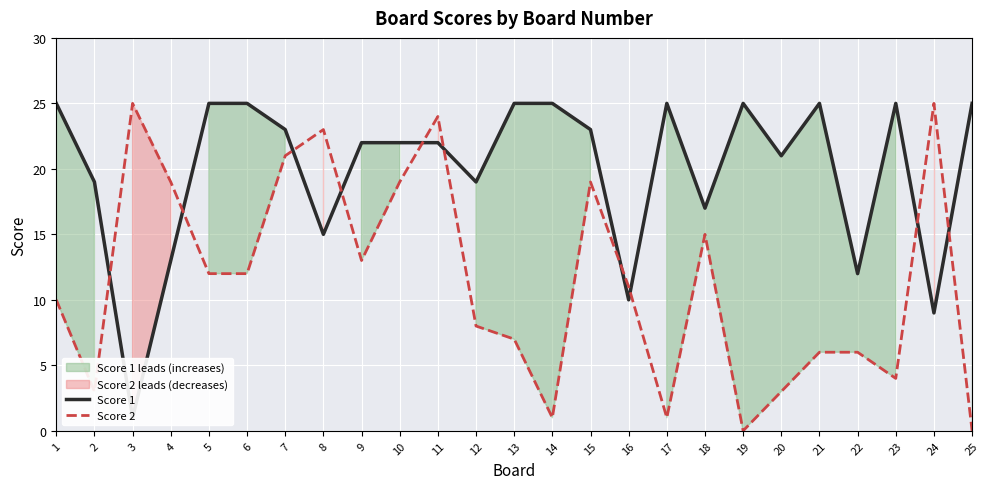

Reading left to right, what are all the values shown in this chart?

Score 1: 25	19	1	13	25	25	23	15	22	22	22	19	25	25	23	10	25	17	25	21	25	12	25	9	25
Score 2: 10	3	25	19	12	12	21	23	13	19	24	8	7	1	19	11	1	15	0	3	6	6	4	25	0